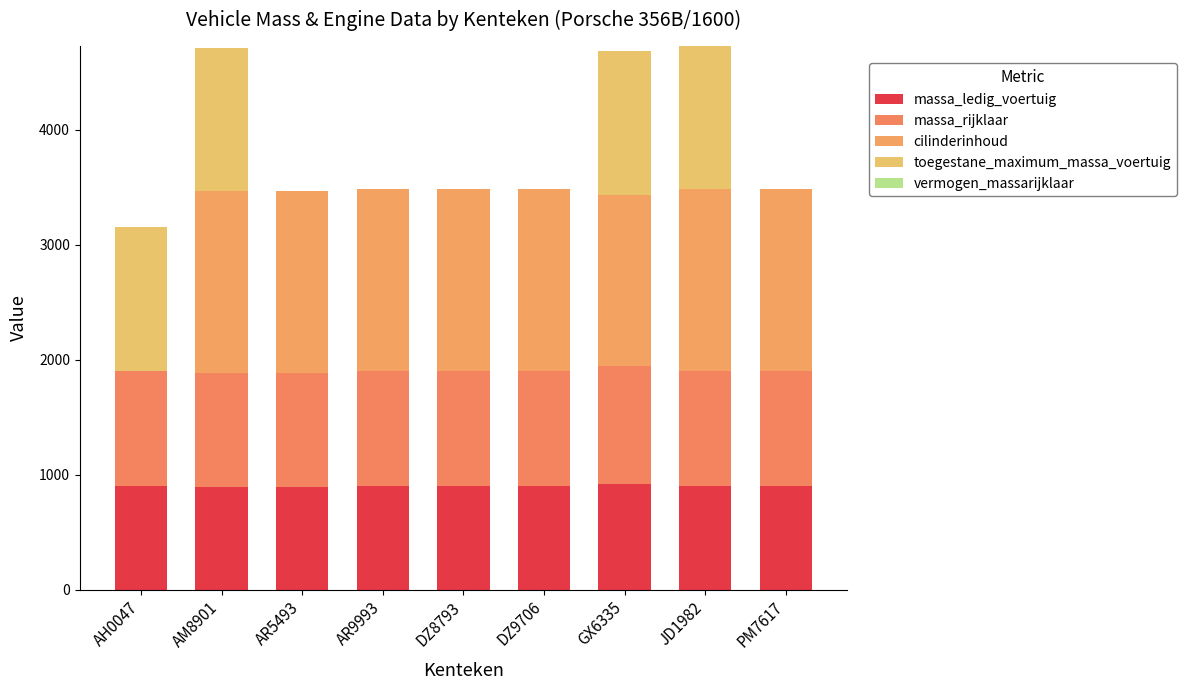

What is the label of the 7th bar from the left?

GX6335